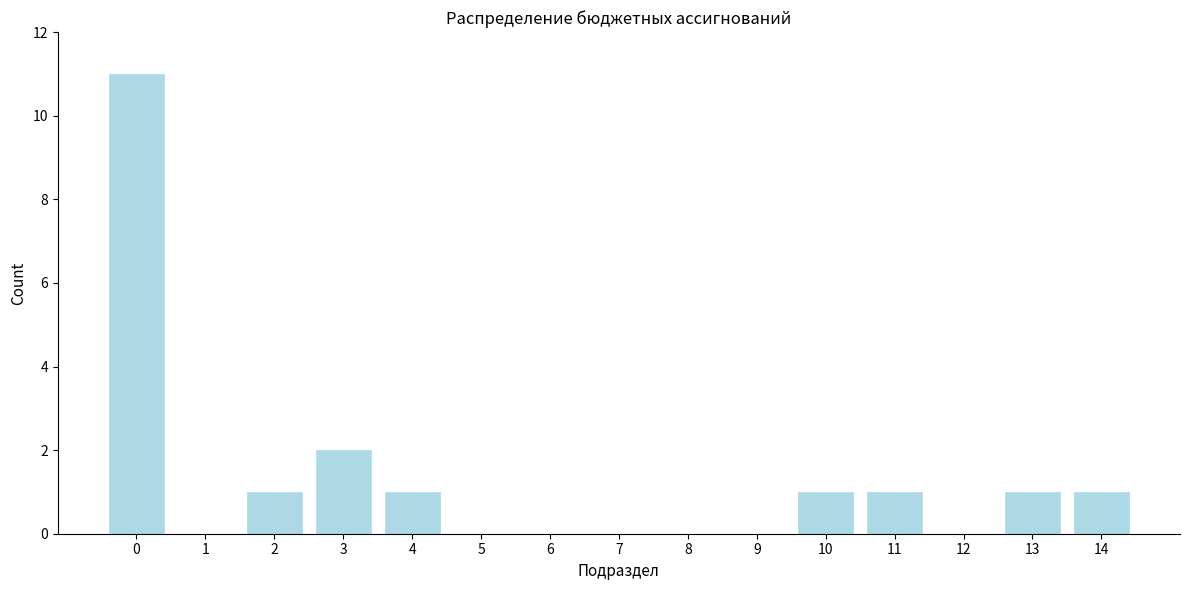

Reading left to right, transcribe all the data shown in this chart.

0=11	1=0	2=1	3=2	4=1	5=0	6=0	7=0	8=0	9=0	10=1	11=1	12=0	13=1	14=1